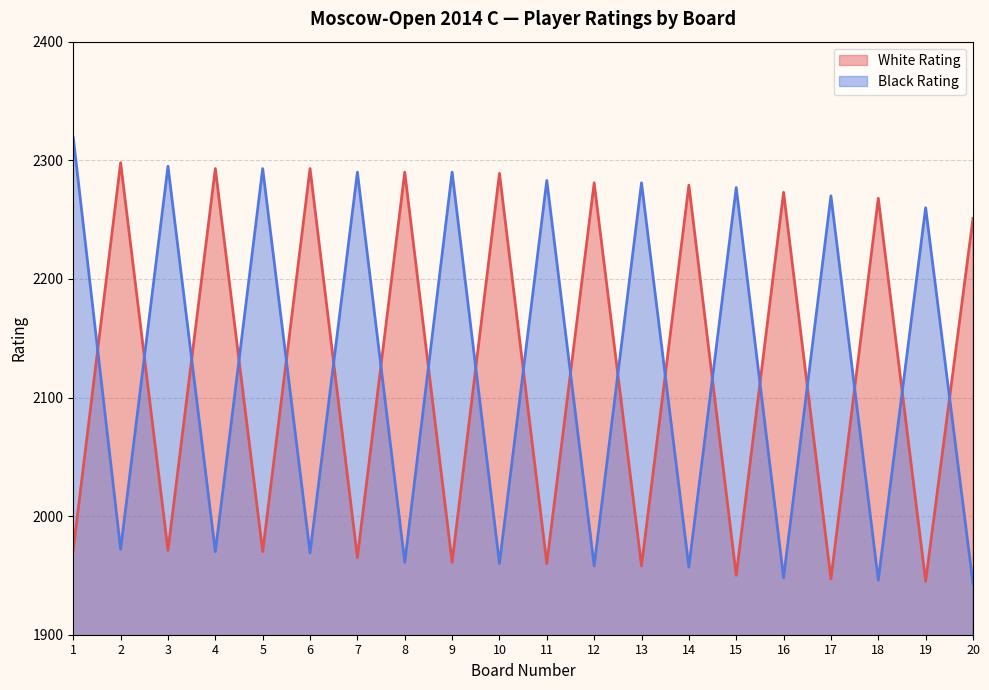

Which category has the lowest value in the White Rating series?

19